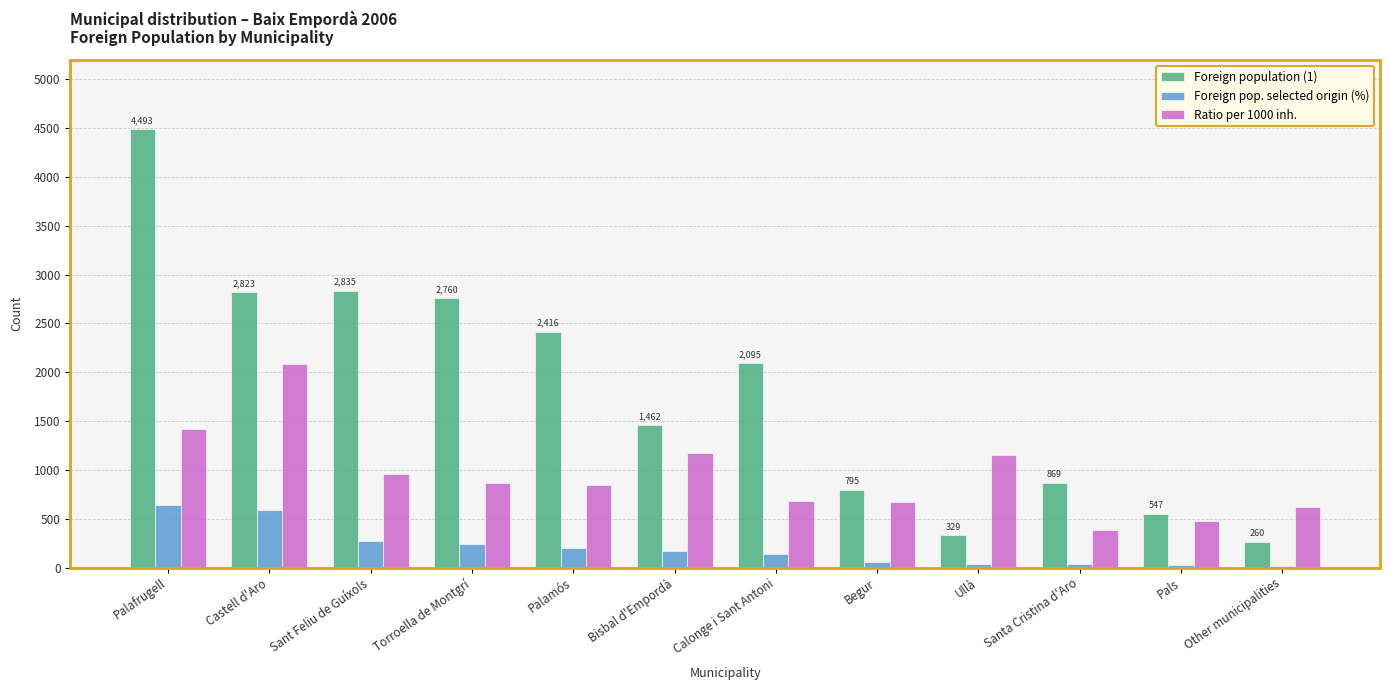

Where does the Foreign population (1) series first go above 2095?

Palafrugell